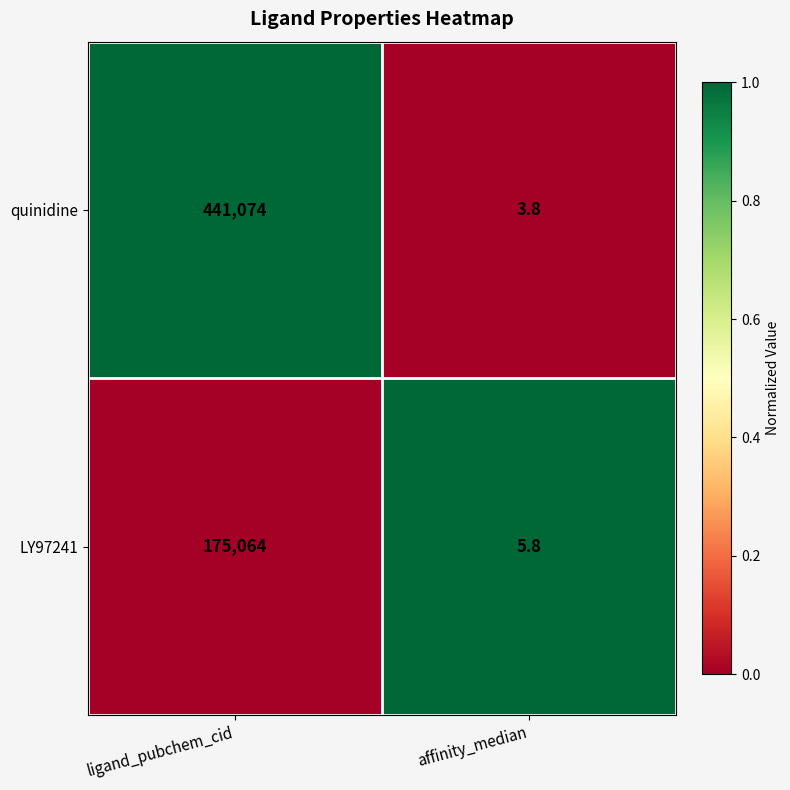

Is the value of LY97241 at affinity_median greater than the value of quinidine at ligand_pubchem_cid?

No